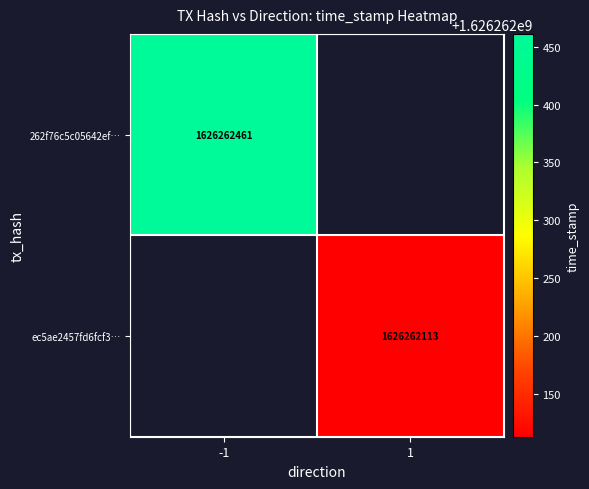

Is it true that 262f76c5c05642efe3f7677fdab7808a68c9c0d equals 2153076205 at 1?

False